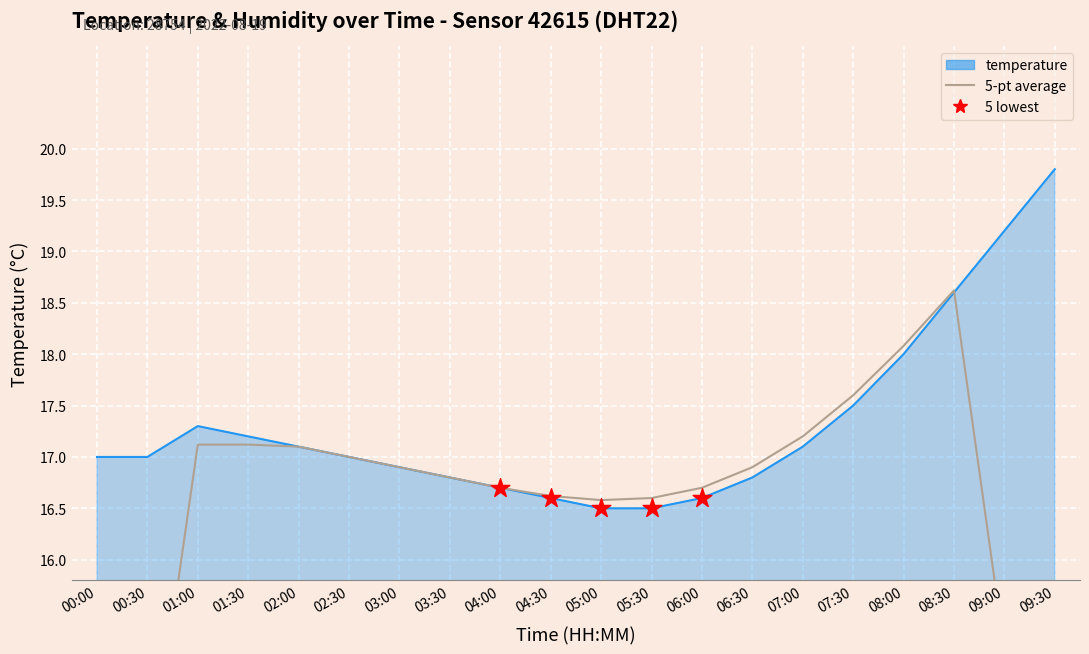

What is the change in value from 05:00 to 07:00?

+0.6